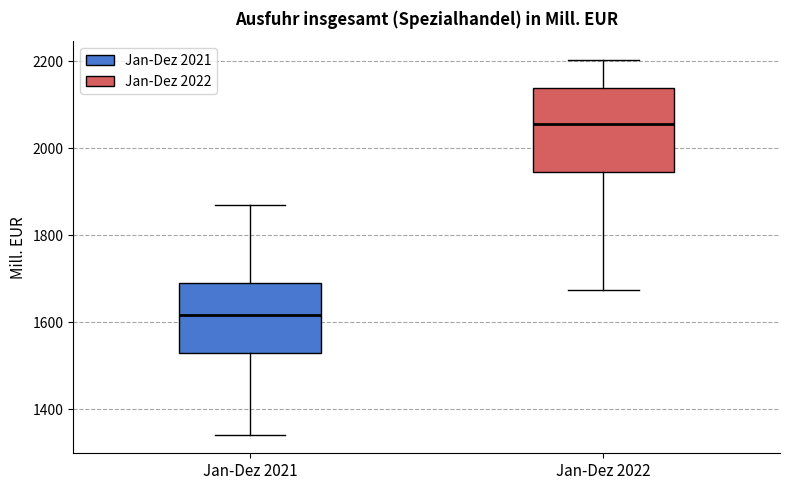

Where is the lower edge of the box for Jan-Dez 2022 on the y-axis? The values are not printed on the chart, so give them approximately, as read against the axis.

1940